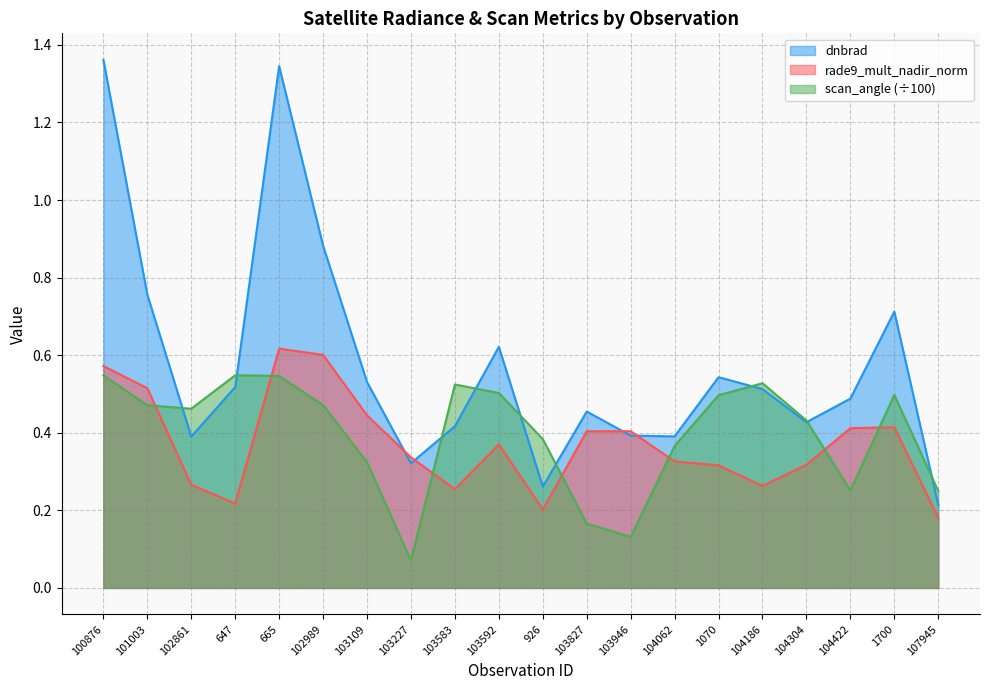

Between which two adjacent categories do rade9_mult_nadir_norm and dnbrad first intersect?

103109 and 103227